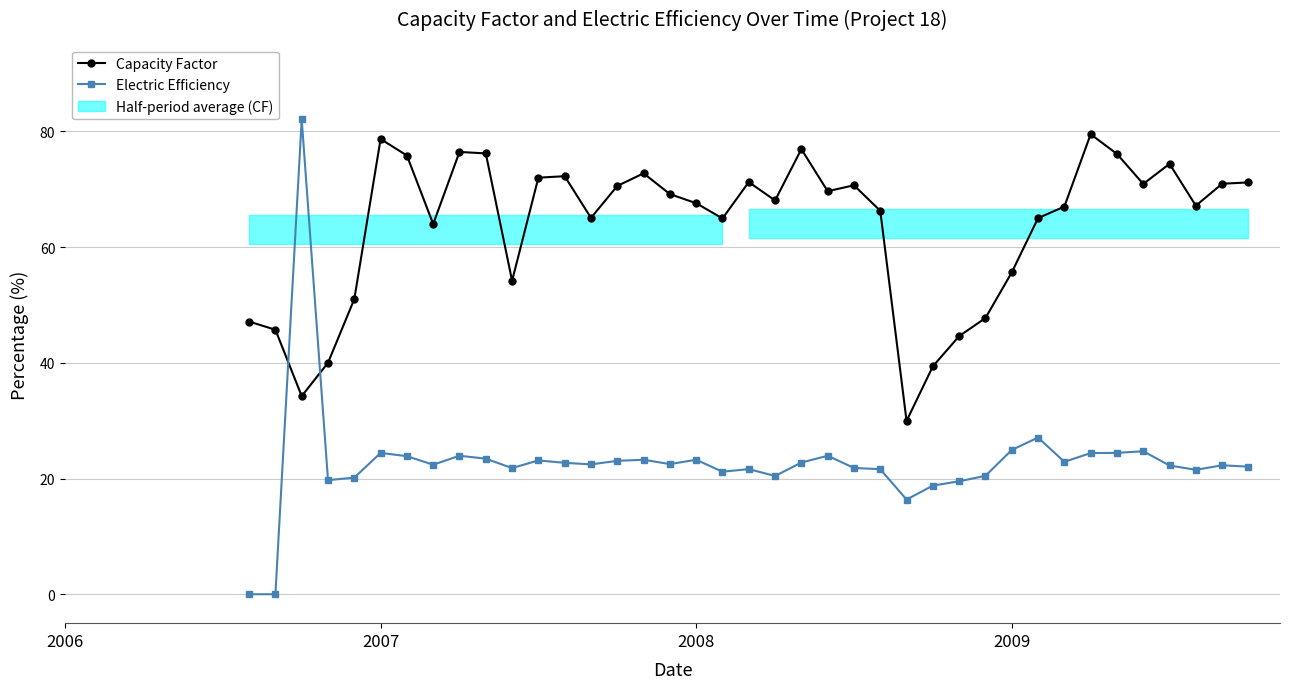

True or false: Capacity Factor and Electric Efficiency cross at least once.

True